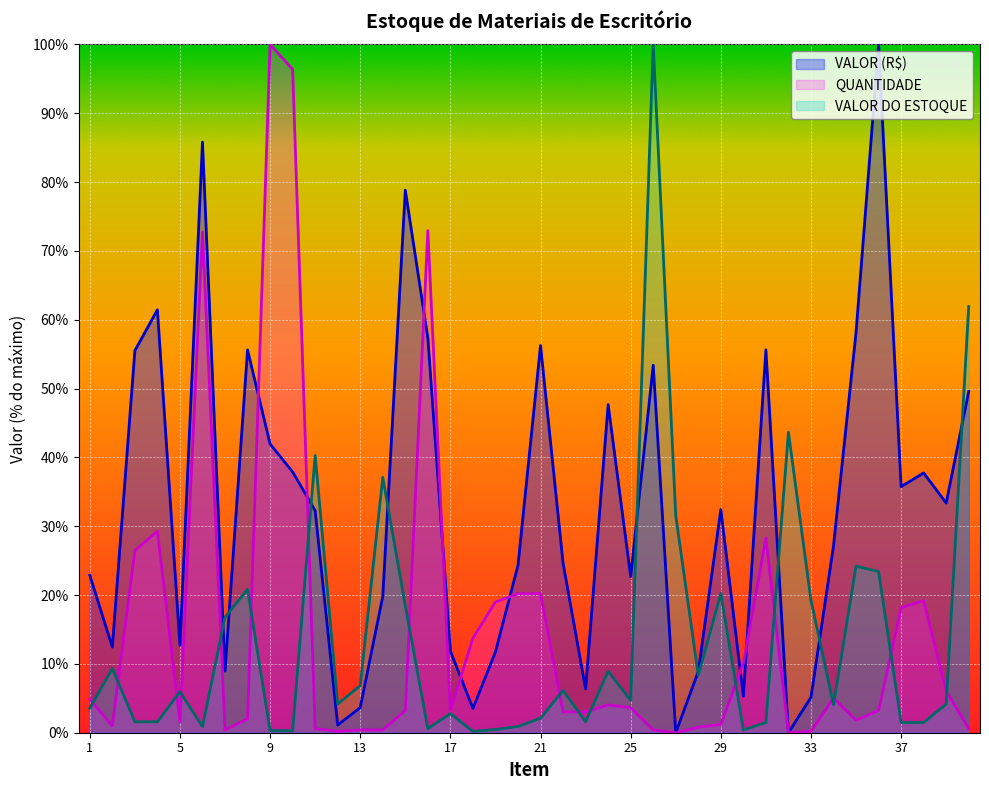

Does the chart display data point markers on the line(s)?

No